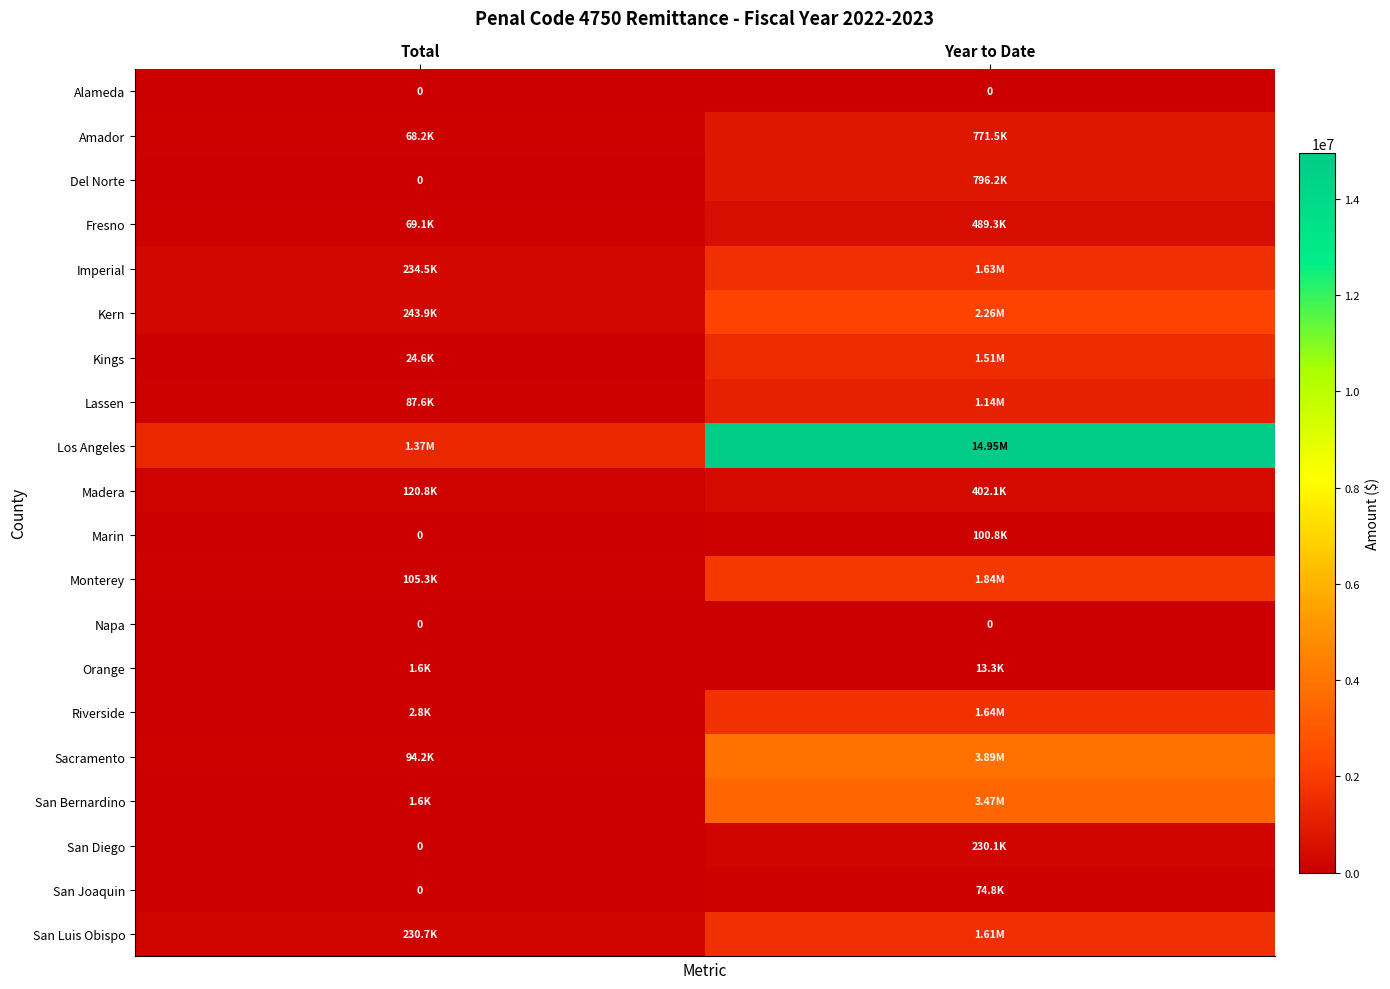

What is the sum of all Orange values?

14895